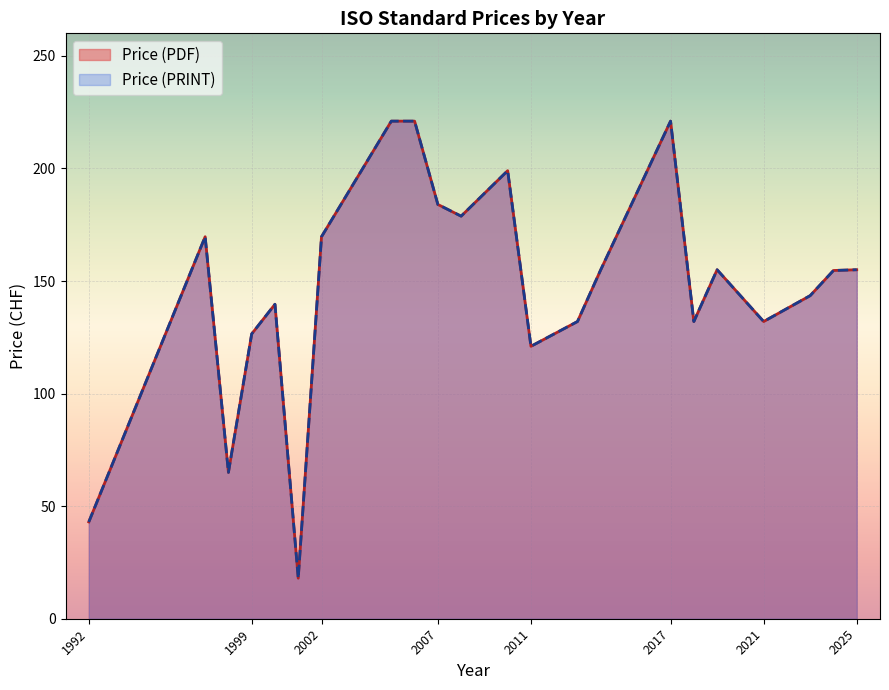

The value of Price (PRINT) at 2018 is 132. True or false?

True